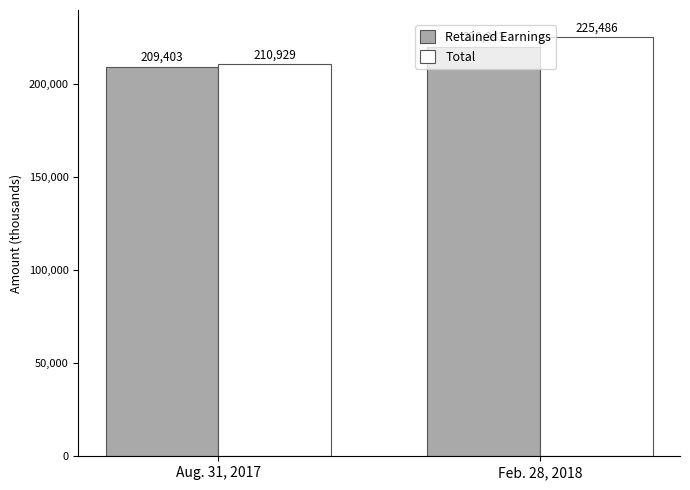

What is the difference between the maximum and minimum values in the Total series?

14557